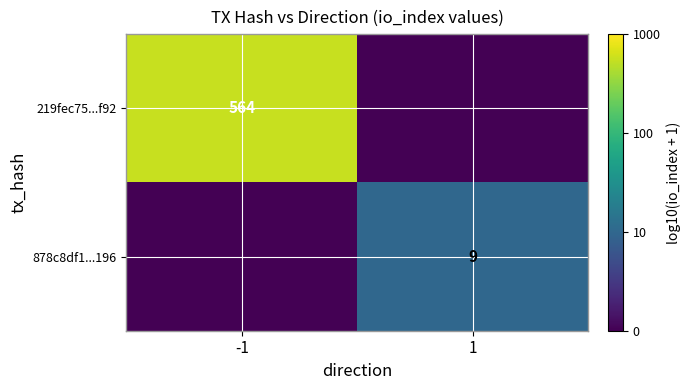

Which has a higher value, -1 or 1?

-1